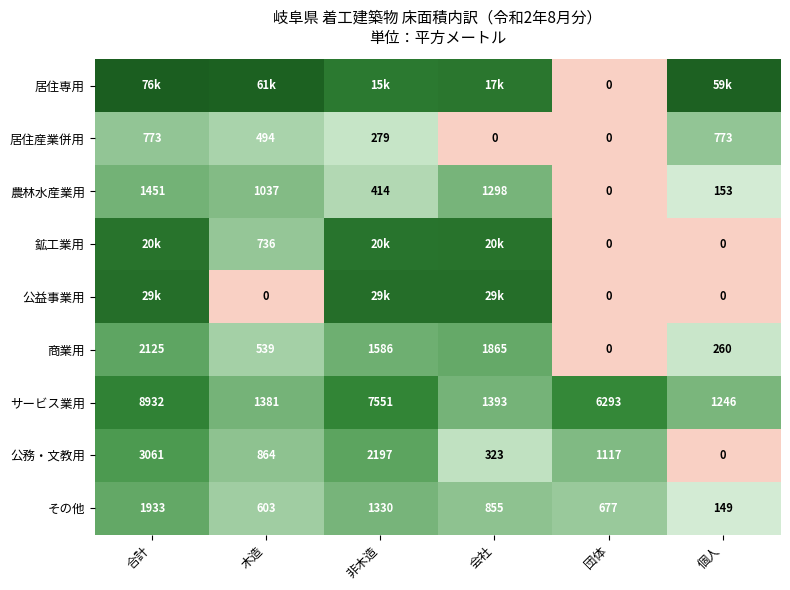

At which label does 商業用 first exceed 1586?

合計